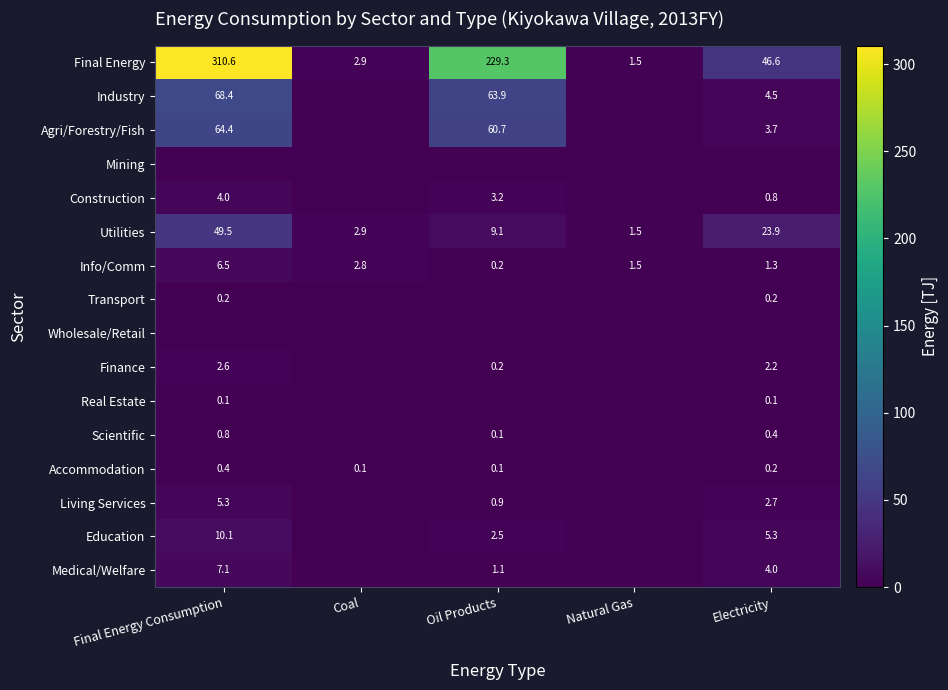

True or false: Living Services has a value of 1.4 at Oil Products.

False